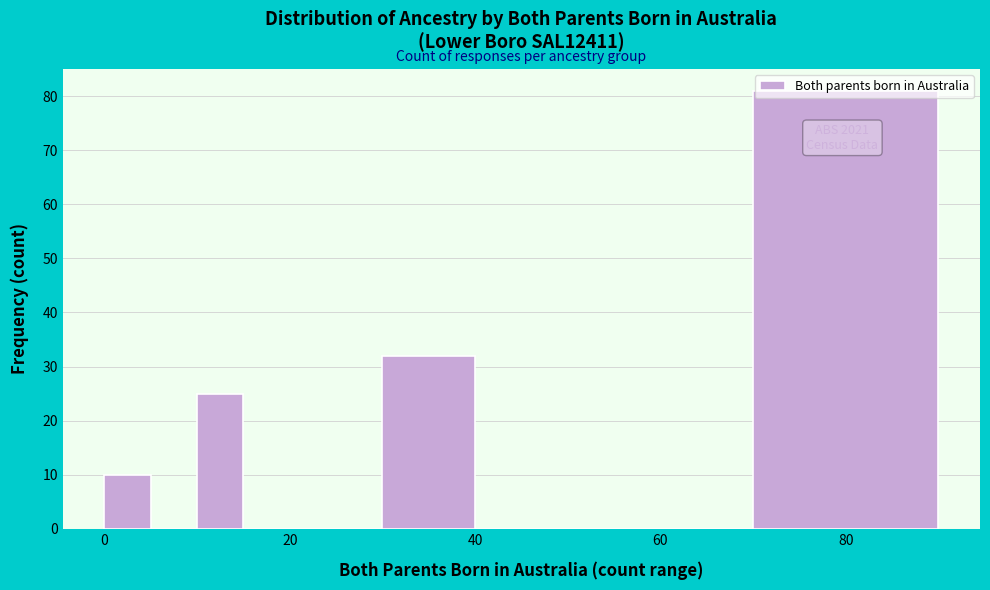

Read against the x-axis, roughly where is the centre of the tallest bar?

80